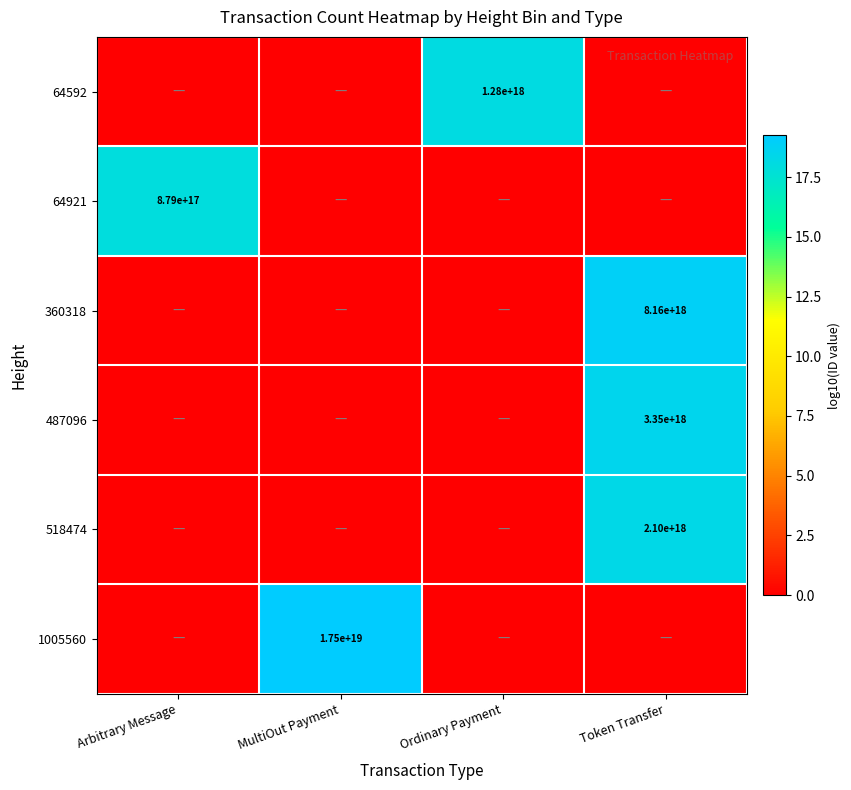

The 64592 series shows 1949118404630244096 at Ordinary Payment. True or false?

False